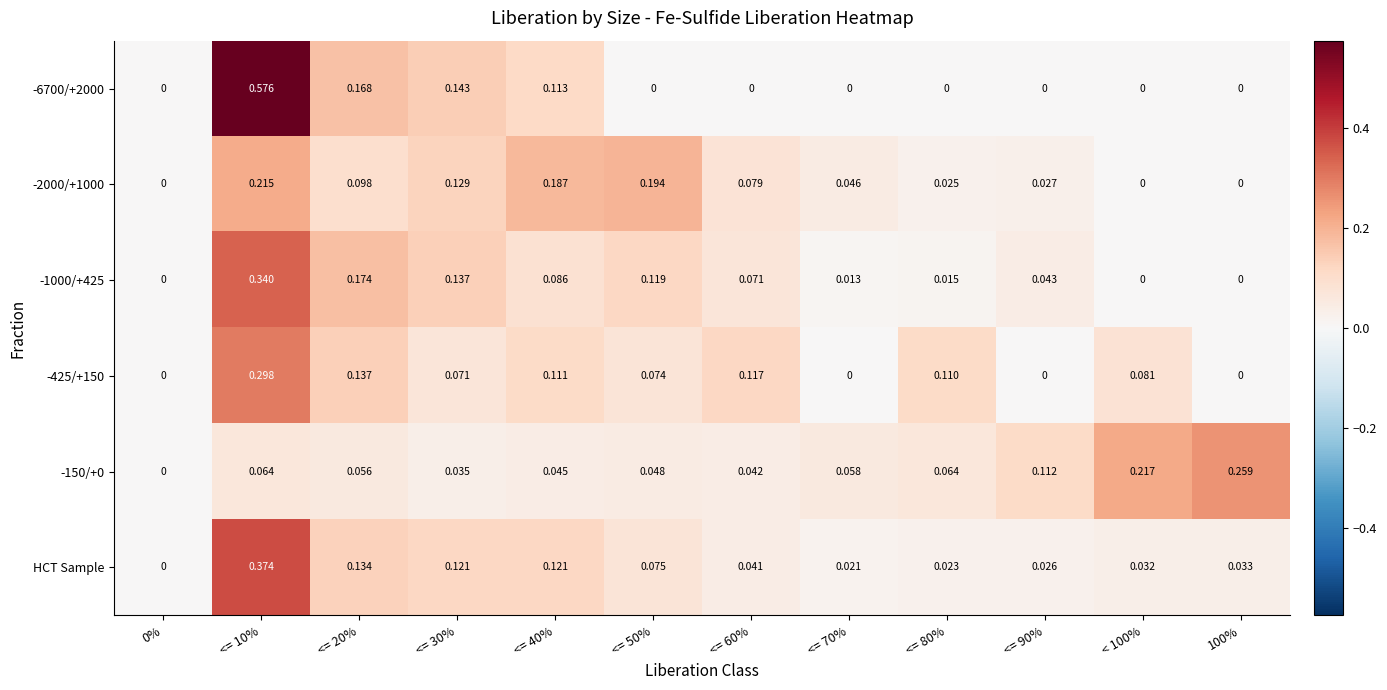

Is the value of -425/+150 at <= 60% greater than the value of -150/+0 at <= 20%?

Yes